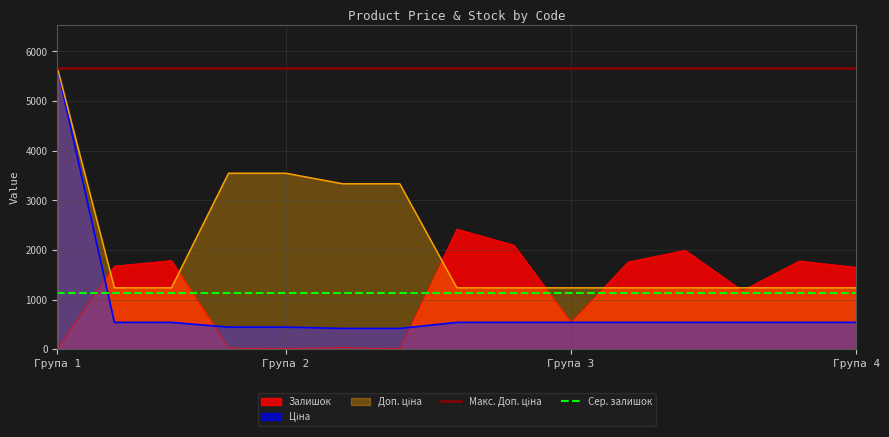

Does the chart have visible grid lines?

Yes